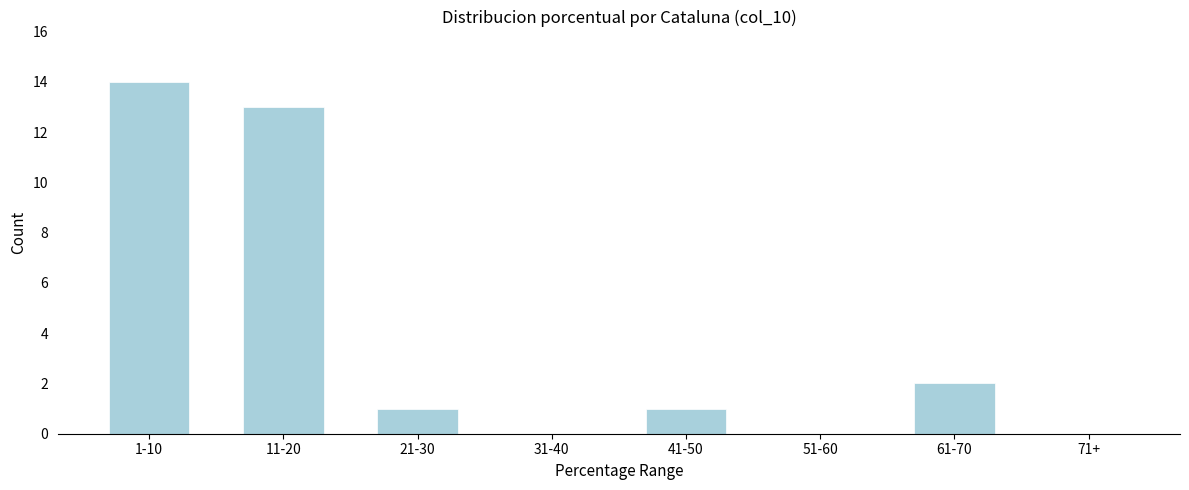

Reading left to right, extract all data points from this chart.

1-10=14	11-20=13	21-30=1	31-40=0	41-50=1	51-60=0	61-70=2	71+=0